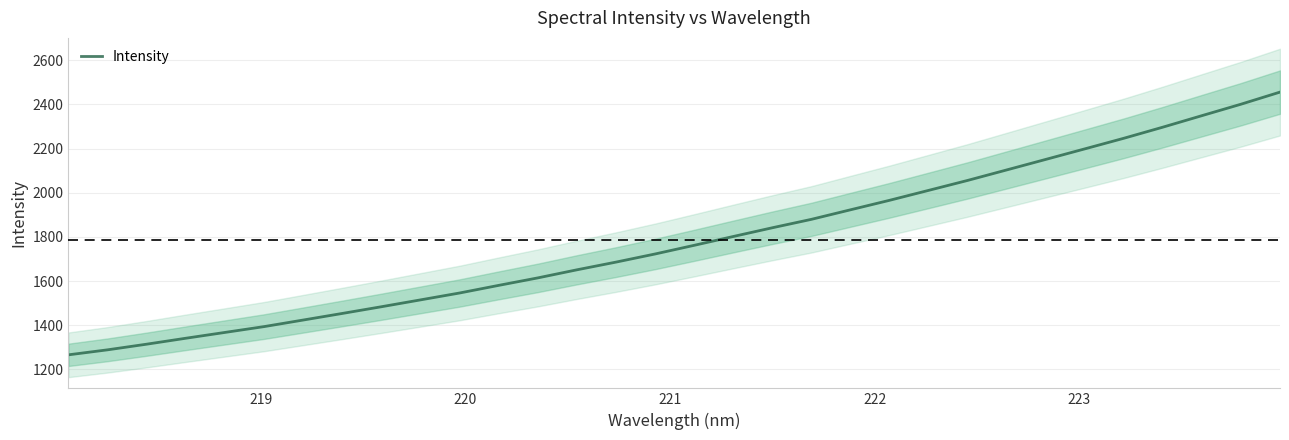

What is the maximum value for Intensity?

2455.7